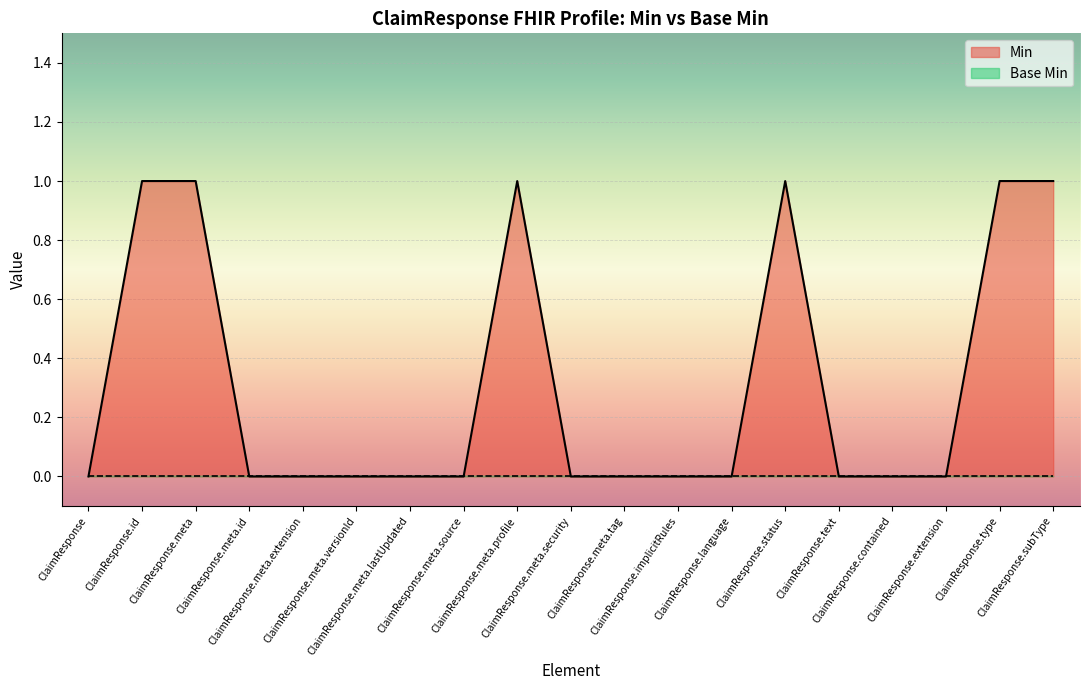

Reading right to left, extract all data points from this chart.

1	1	0	0	0	1	0	0	0	0	1	0	0	0	0	0	1	1	0